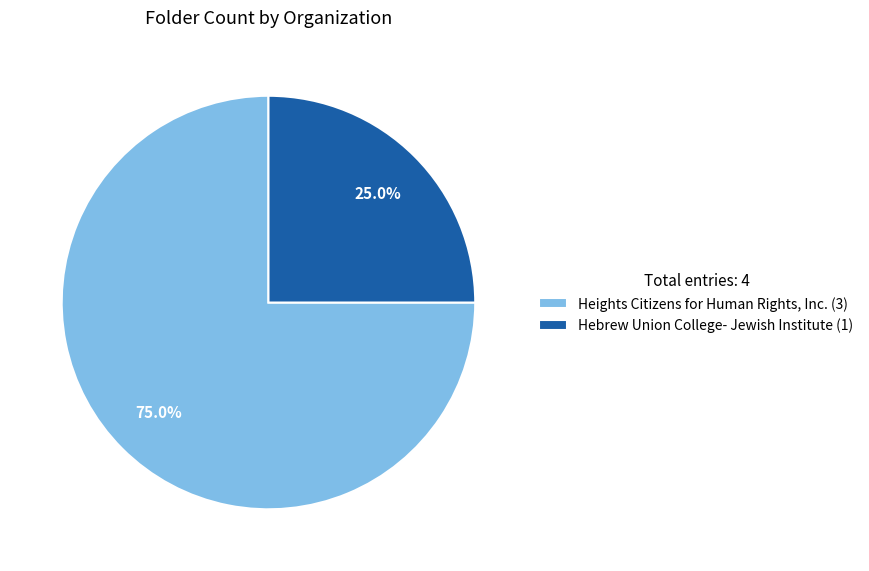

Rank the categories by value from highest to lowest.

Heights Citizens for Human Rights, Inc., Hebrew Union College- Jewish Institute